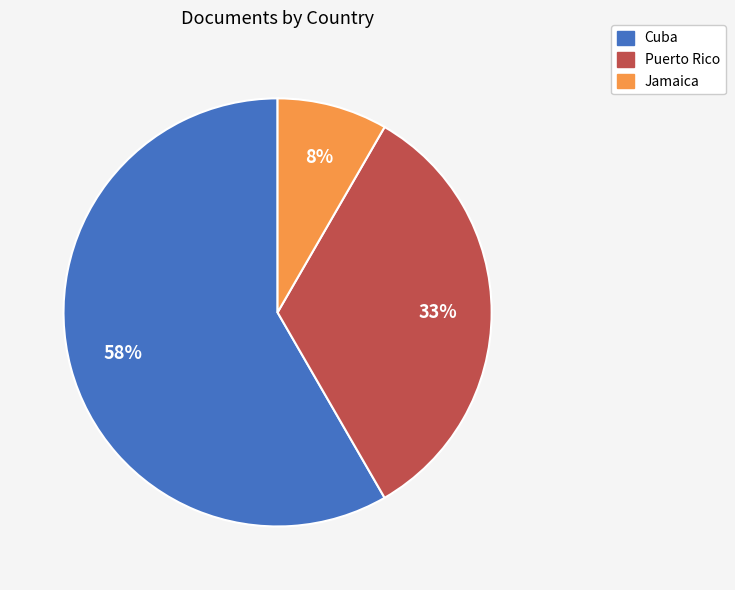

Count the number of slices in the pie.

3